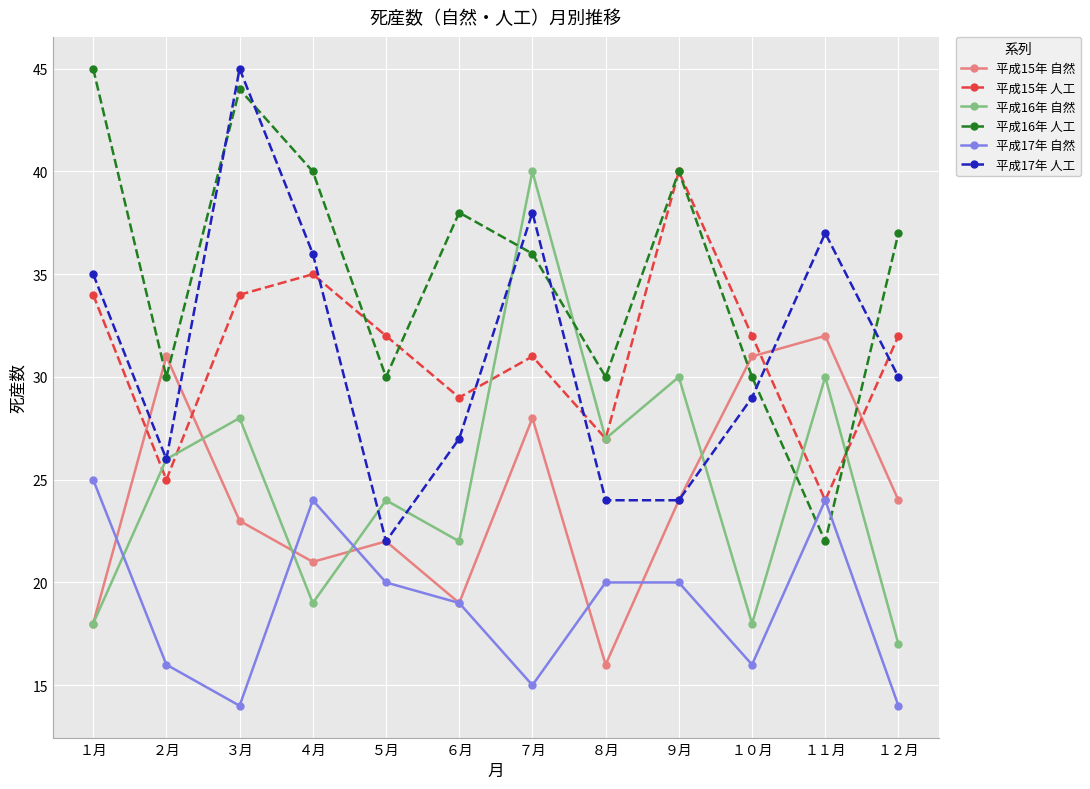

Is the value of 平成16年 人工 at ７月 greater than the value of 平成16年 自然 at ４月?

Yes